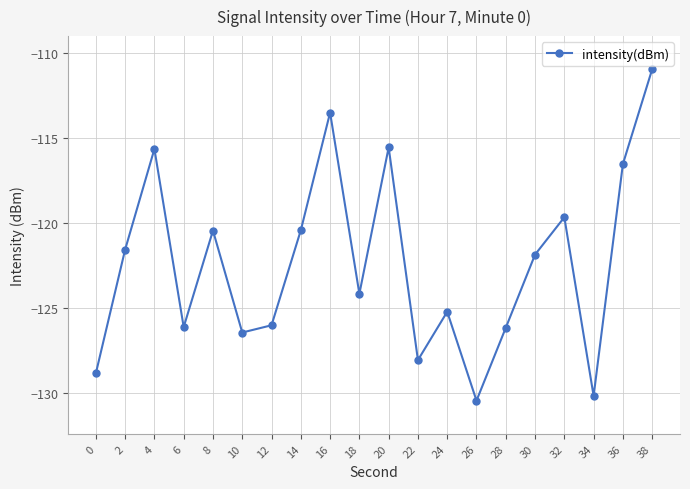

What is the difference between the second highest and second lowest values?

16.7